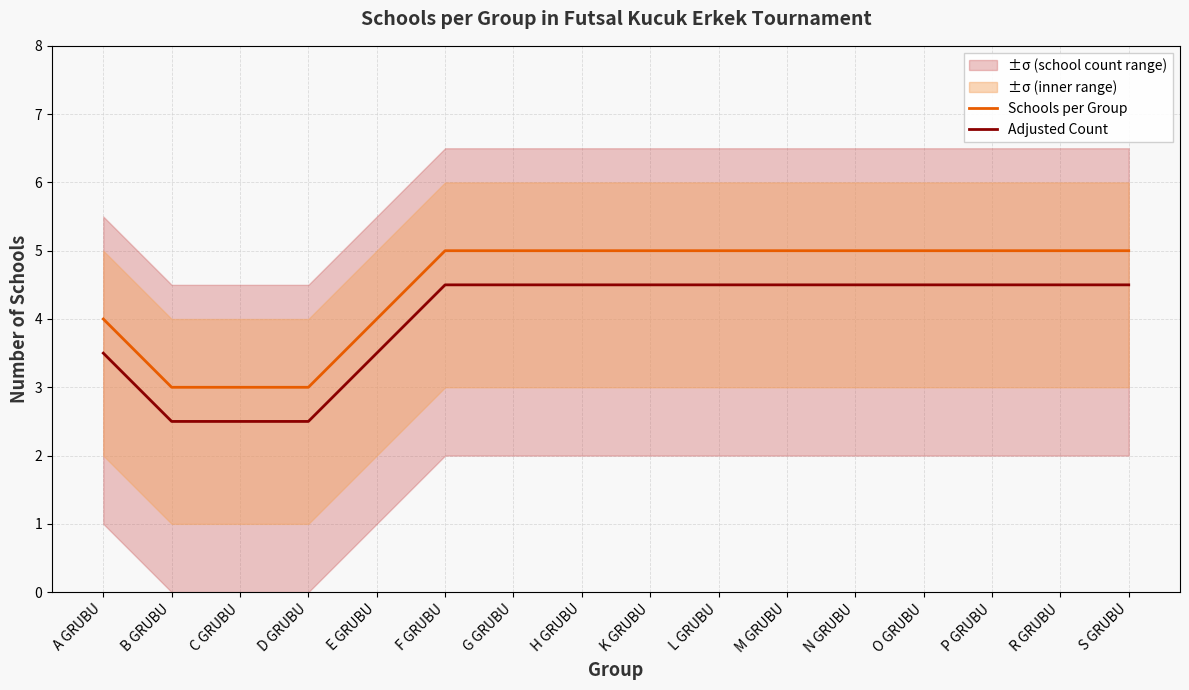

What is the highest value of the Adjusted Count series?

4.5